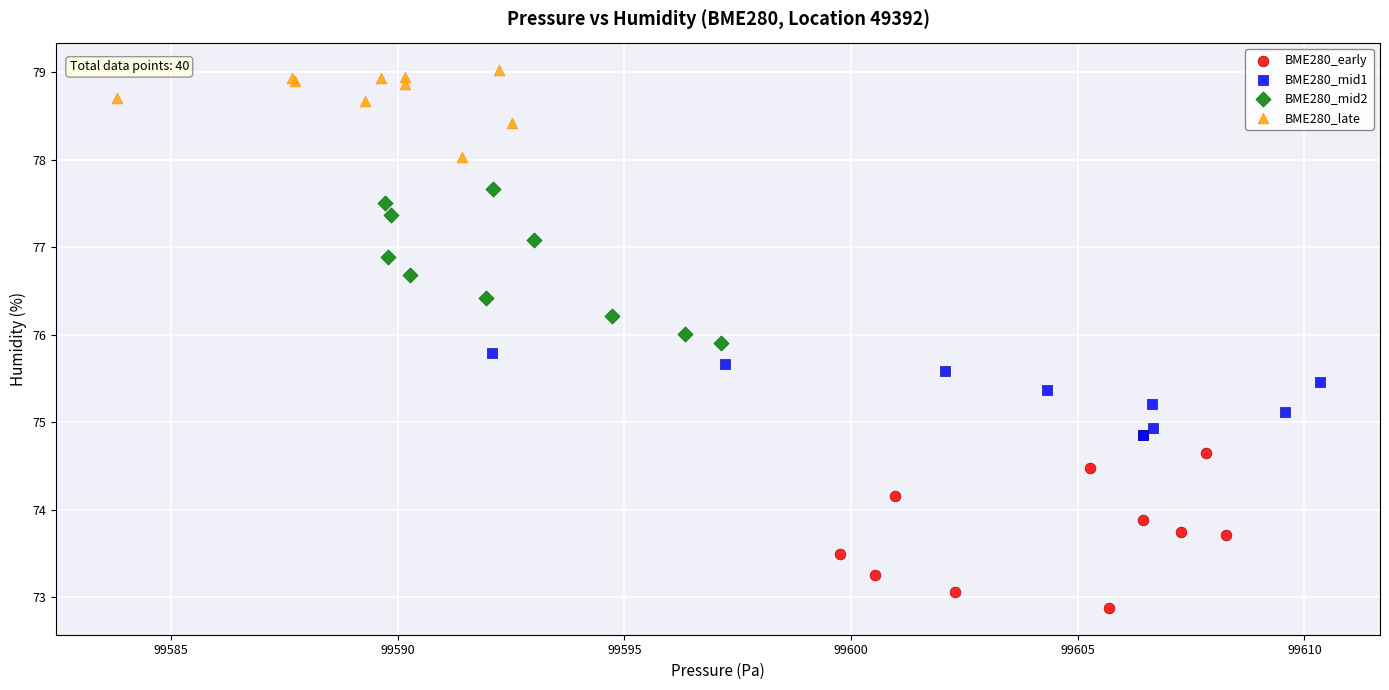

Which series reaches the maximum Y coordinate?

BME280_late